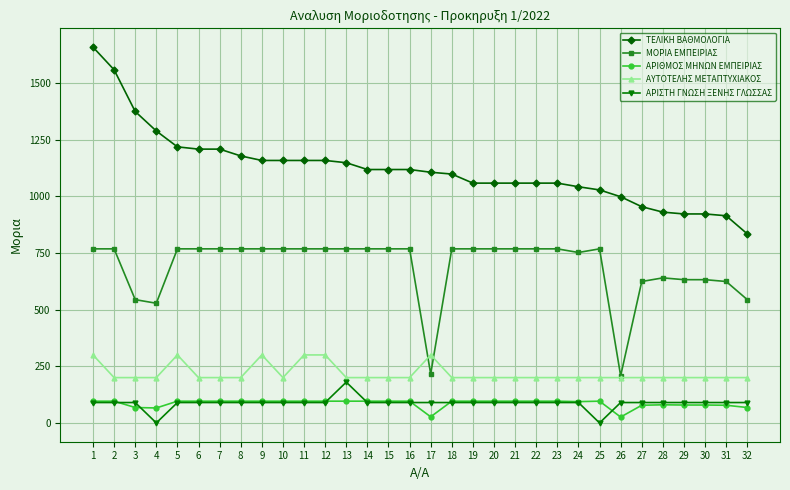

The ΑΡΙΣΤΗ ΓΝΩΣΗ ΞΕΝΗΣ ΓΛΩΣΣΑΣ series shows 26 at 24. True or false?

False